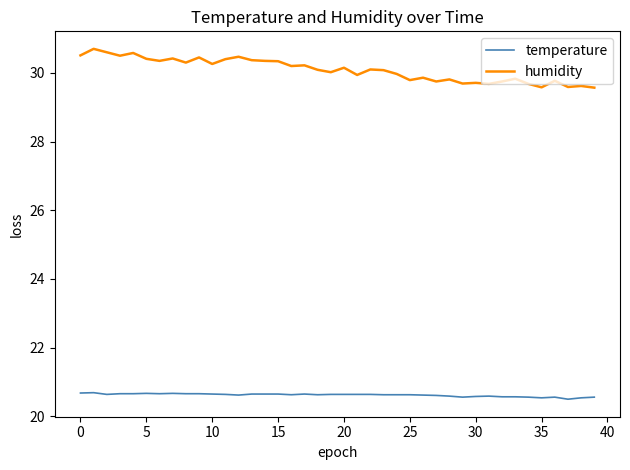

What is the maximum value for humidity?

30.7